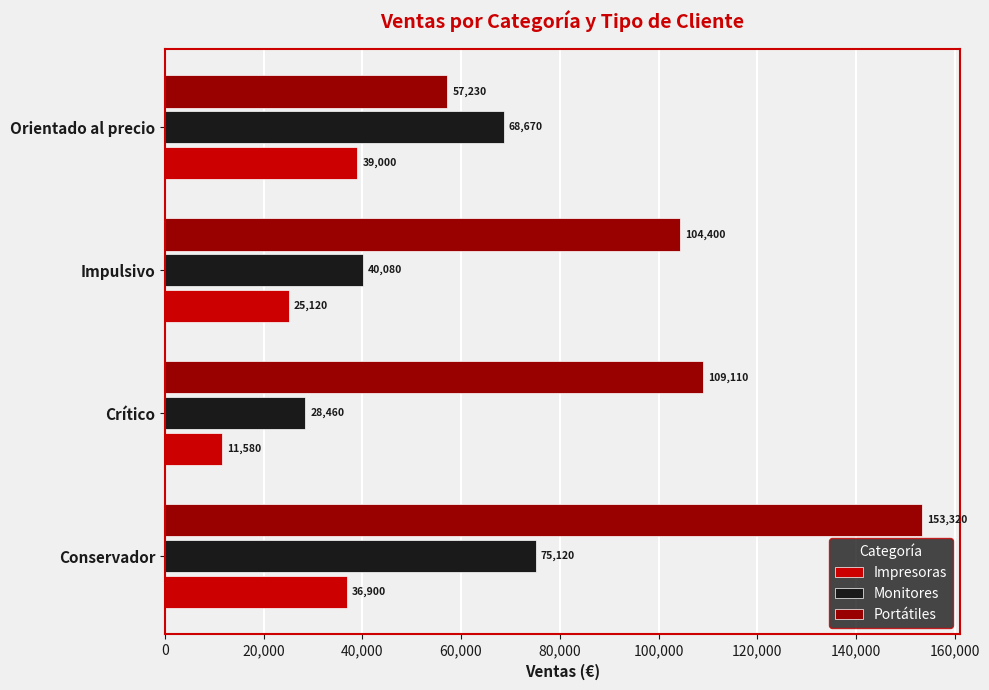

Where is Monitores nearest to the value 51790?

Impulsivo